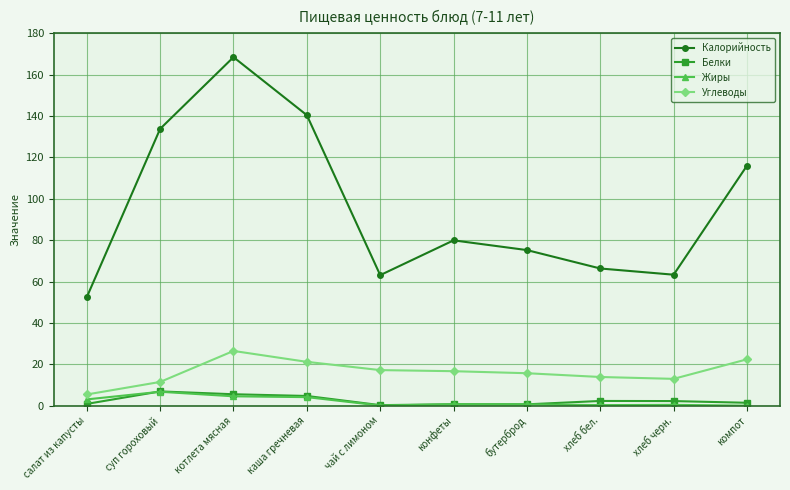

In Жиры, how many points are lower than both neighbors (excluding endpoints)?

2